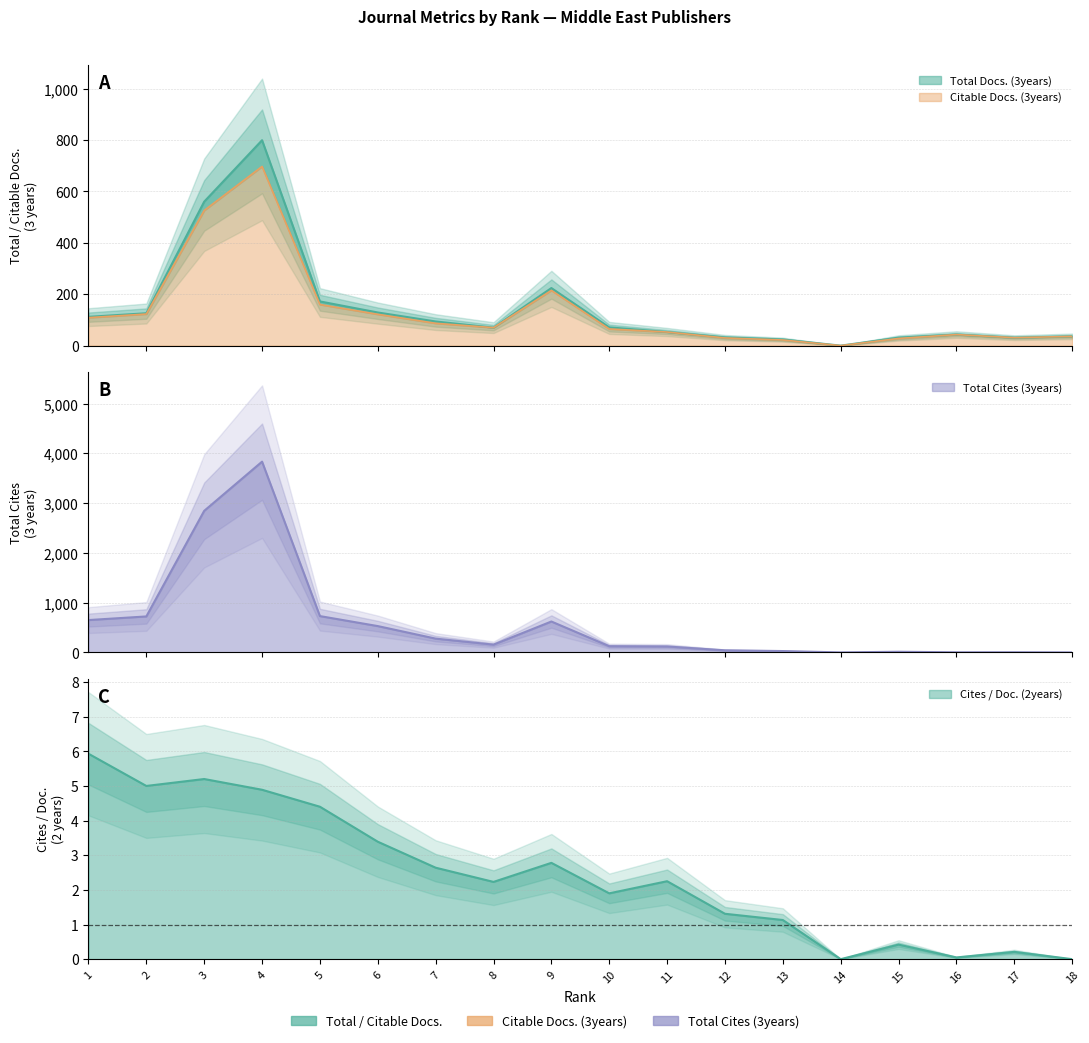

What is the difference between the highest and lowest values at 4?

3830.1